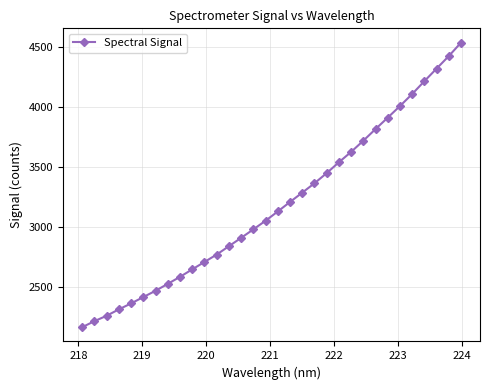

What is the difference between the second highest and minimum values?

2262.9